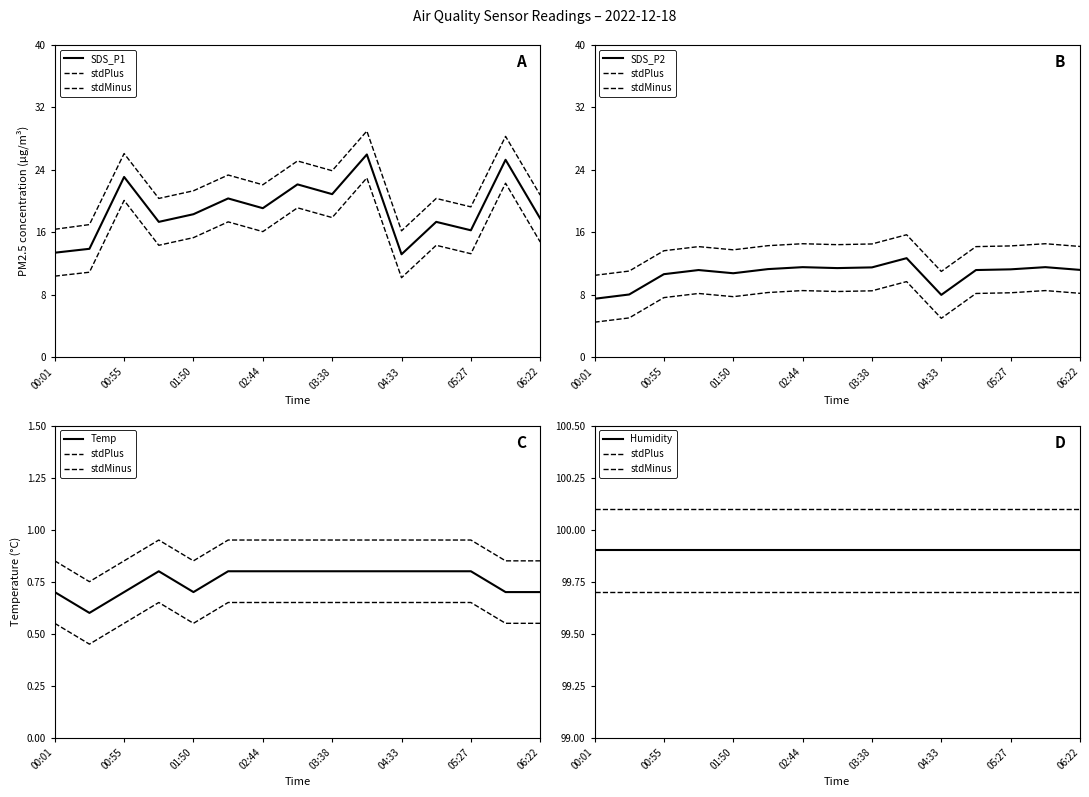

Where is stdMinus nearest to the value 99?

00:01